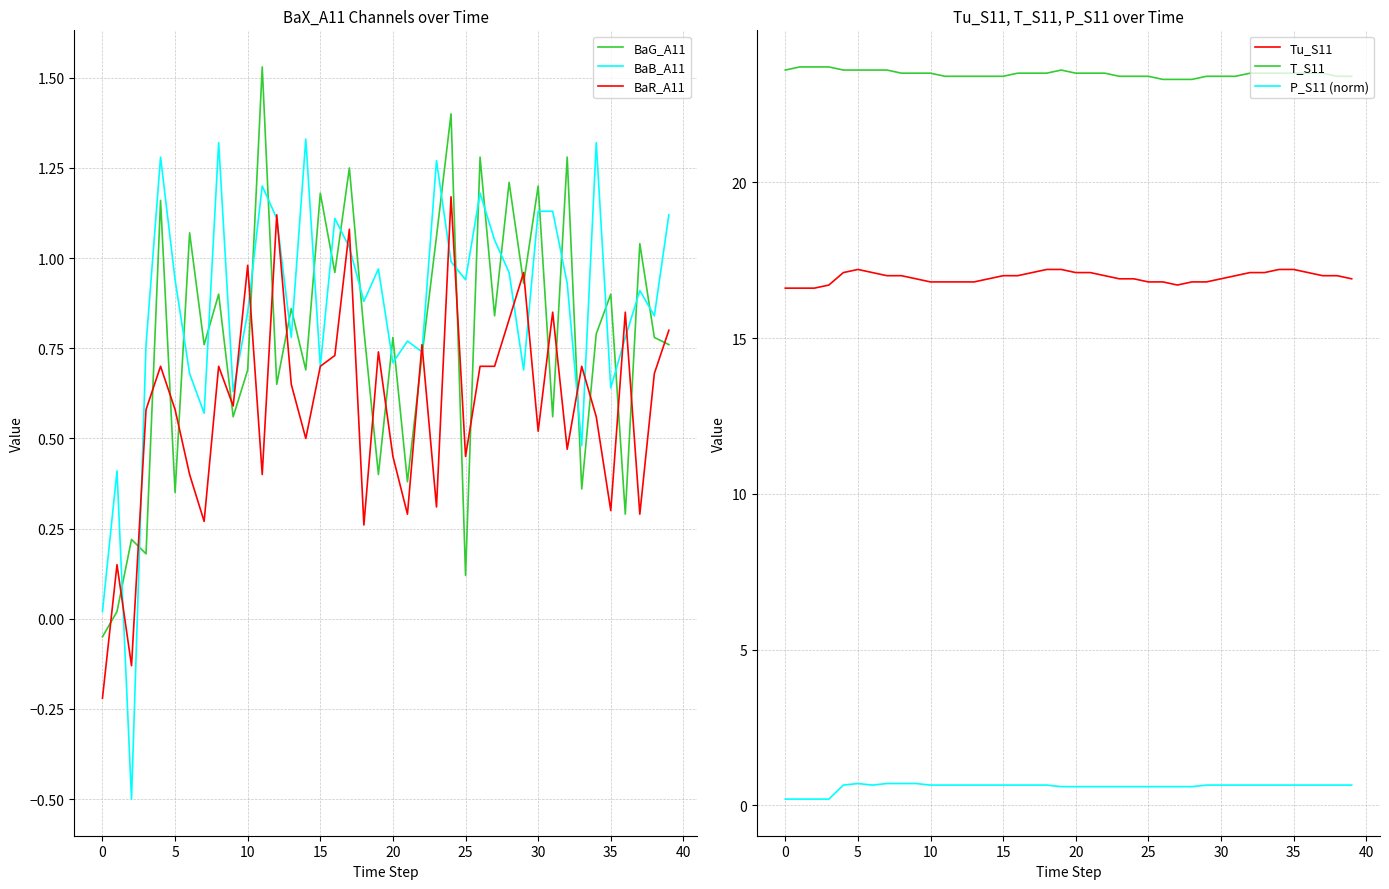

True or false: Tu_S11 and T_S11 cross at least once.

False